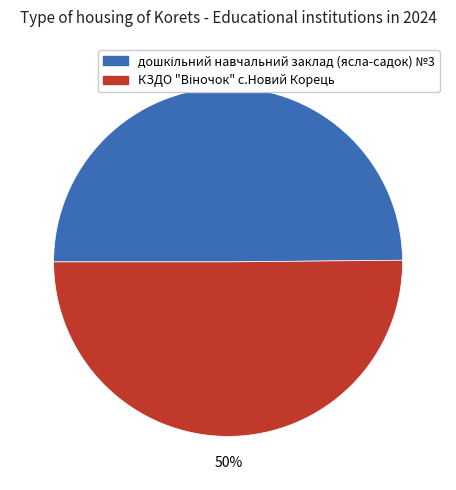

To the nearest percent, what is the average slice percentage?

50%